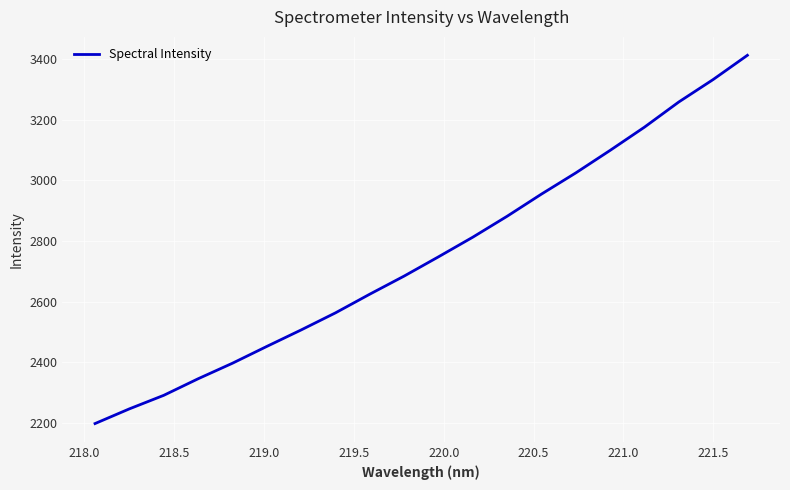

What is the maximum value shown in the chart?

3411.9